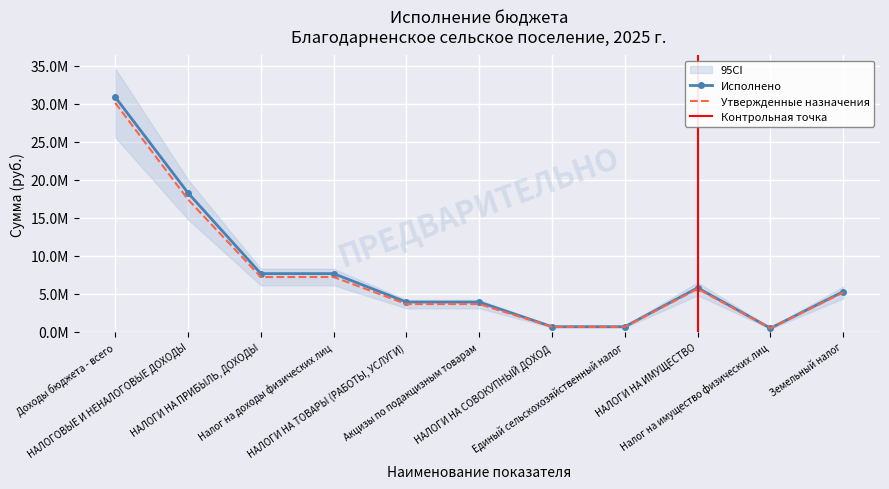

Rank the series at НАЛОГОВЫЕ И НЕНАЛОГОВЫЕ ДОХОДЫ from highest to lowest value.

Исполнено, Утвержденные назначения